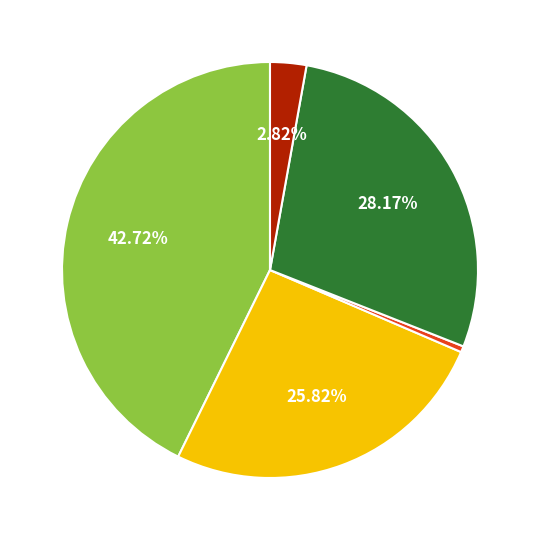

Count the number of slices in the pie.

5